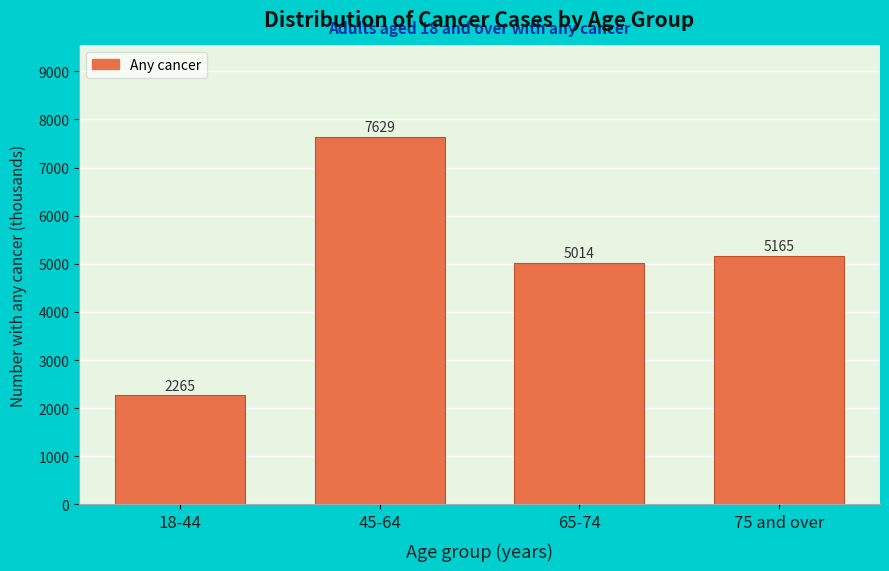

Reading left to right, extract all data points from this chart.

18-44=2265	45-64=7629	65-74=5014	75 and over=5165